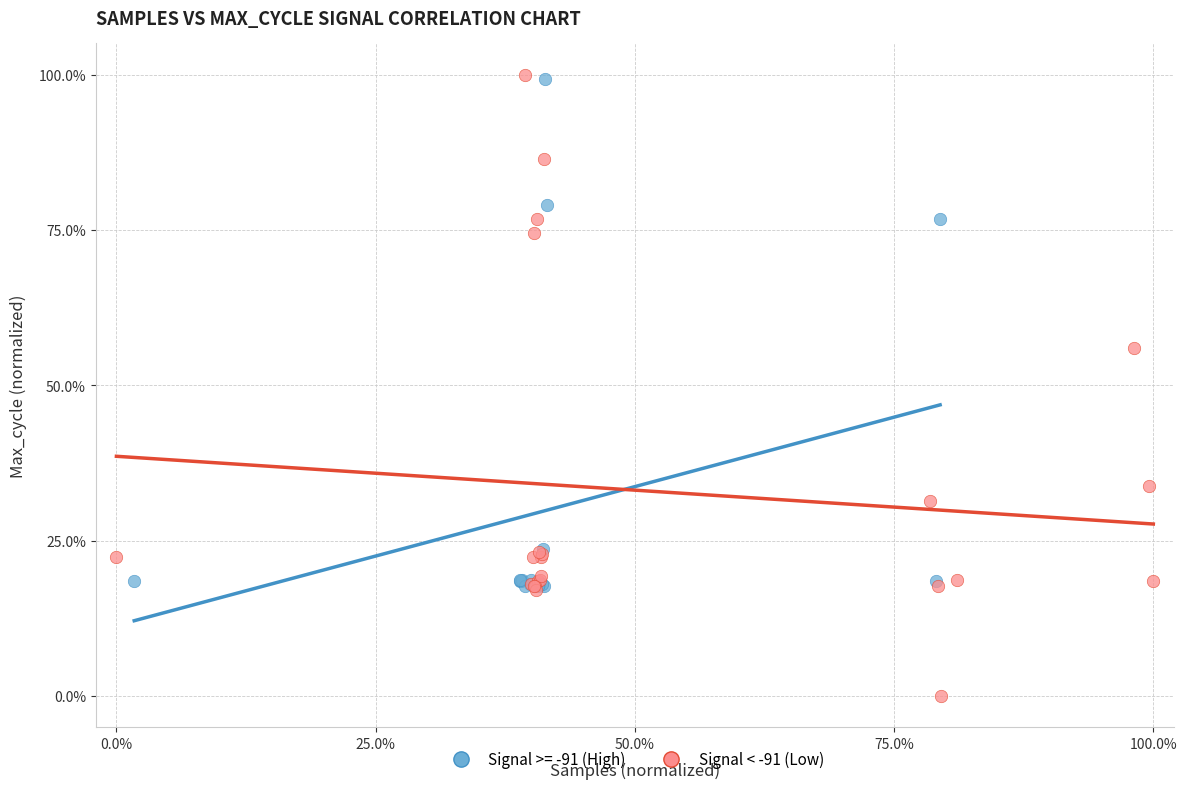

Which series contains the lowest Y value?

Signal < -91 (Low)